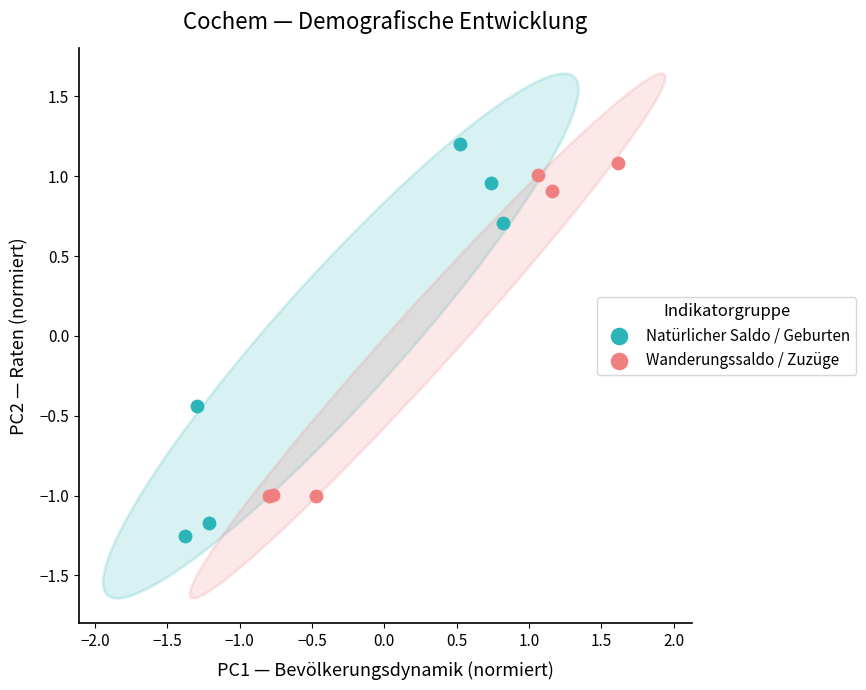

Which series contains the lowest Y value?

Natürlicher Saldo / Geburten